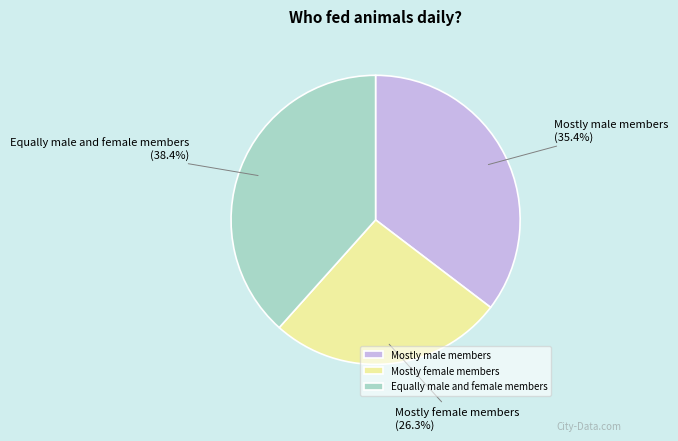

What portion of the pie excludes Mostly female members?

73.7%